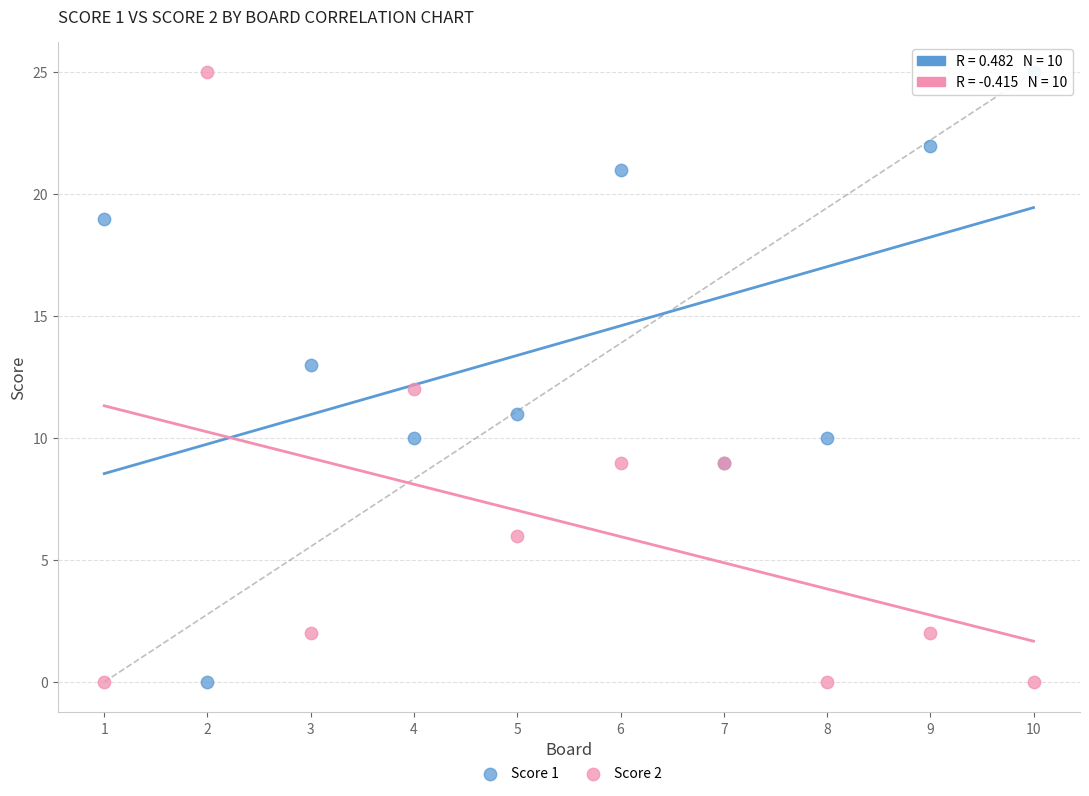

What is the X range (max minus min) for the scatter plot?

9